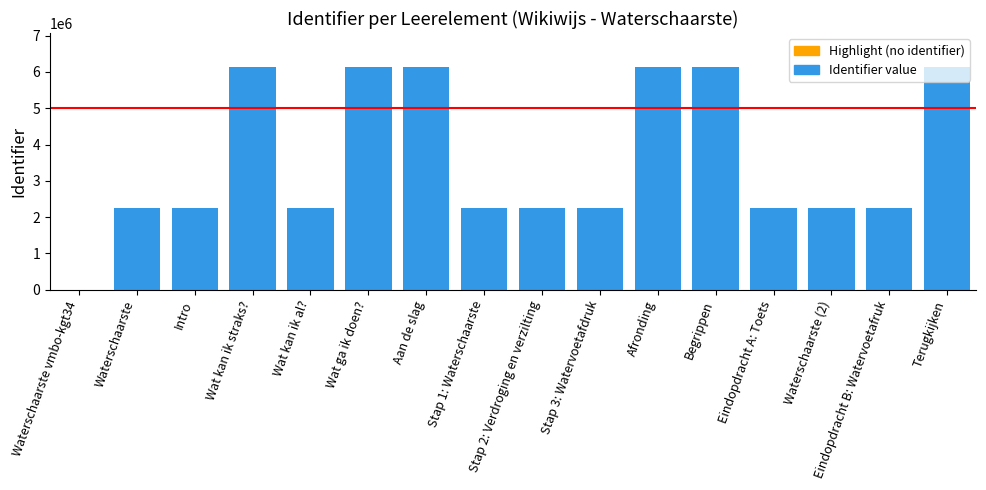

Is it true that the value at Eindopdracht A: Toets is 1254375?

False